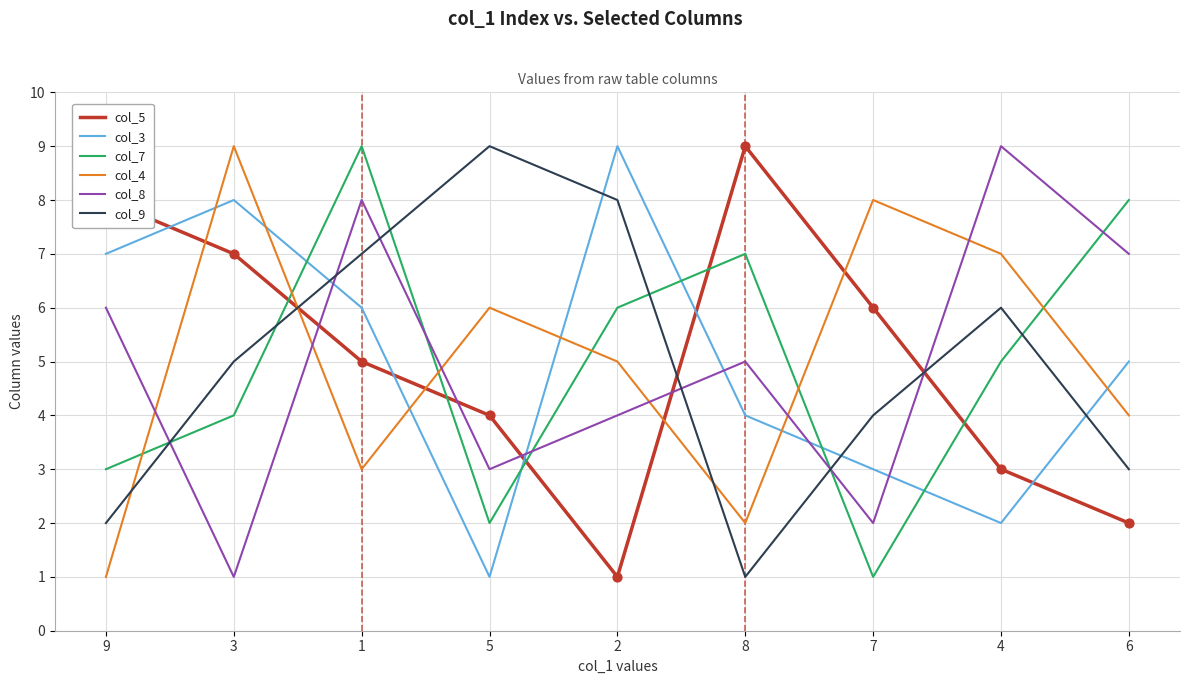

Is the value of col_5 at 9 greater than the value of col_7 at 5?

Yes